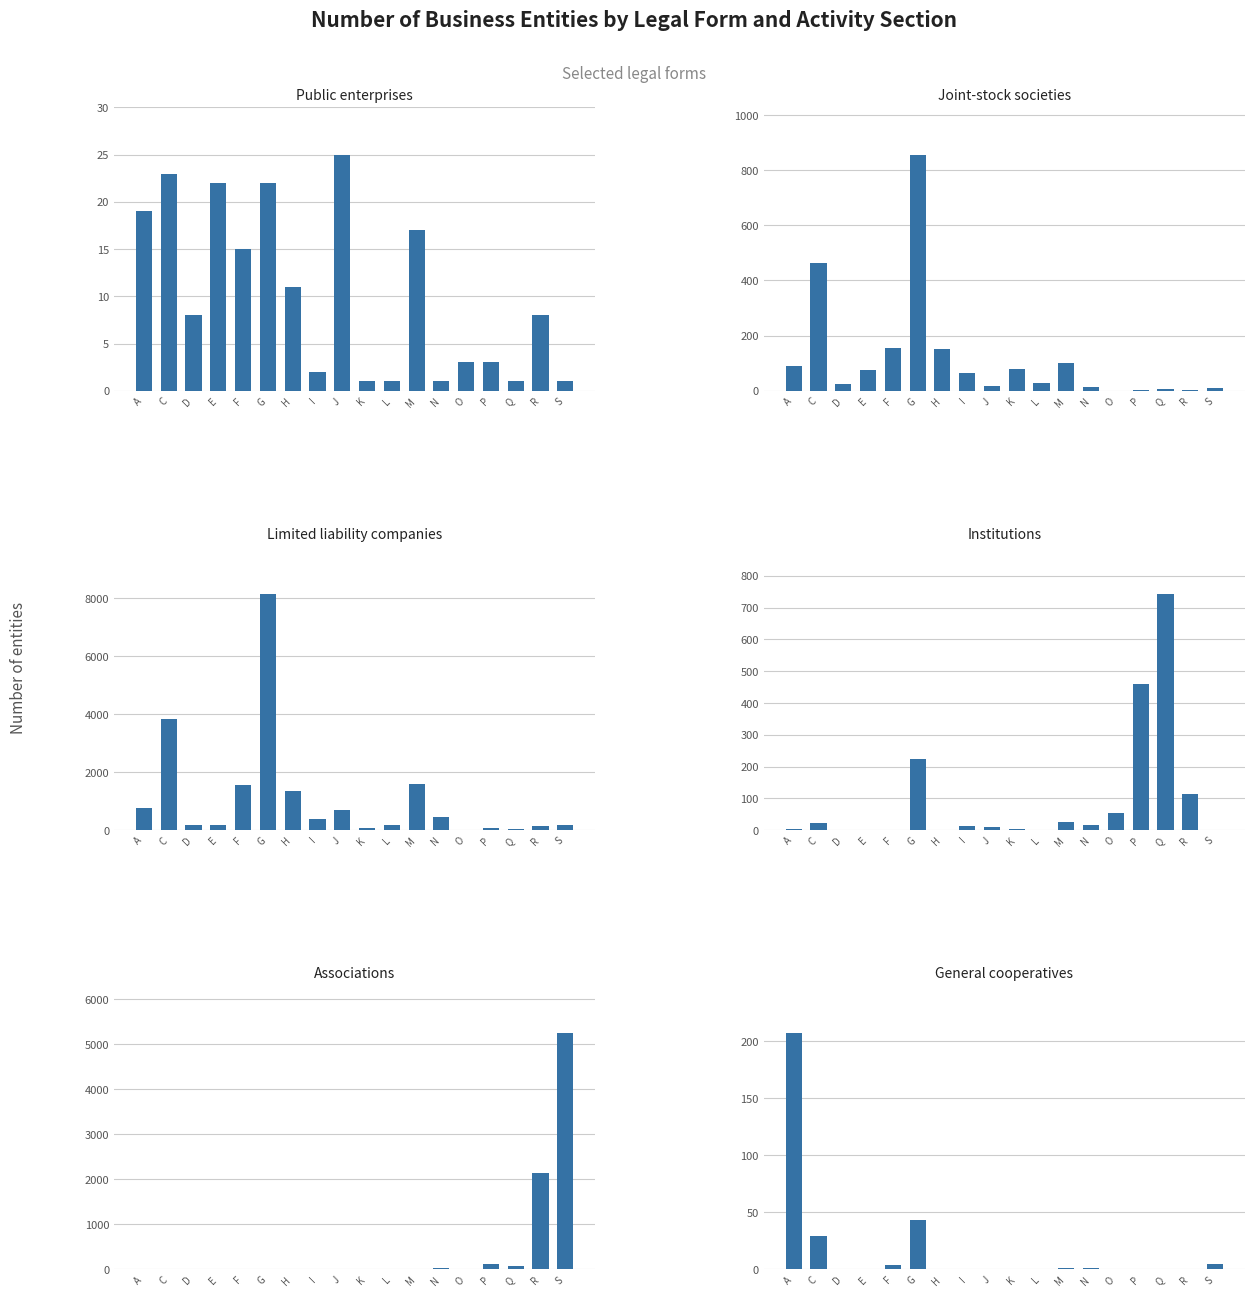

Is it true that General cooperatives equals 0 at R?

True